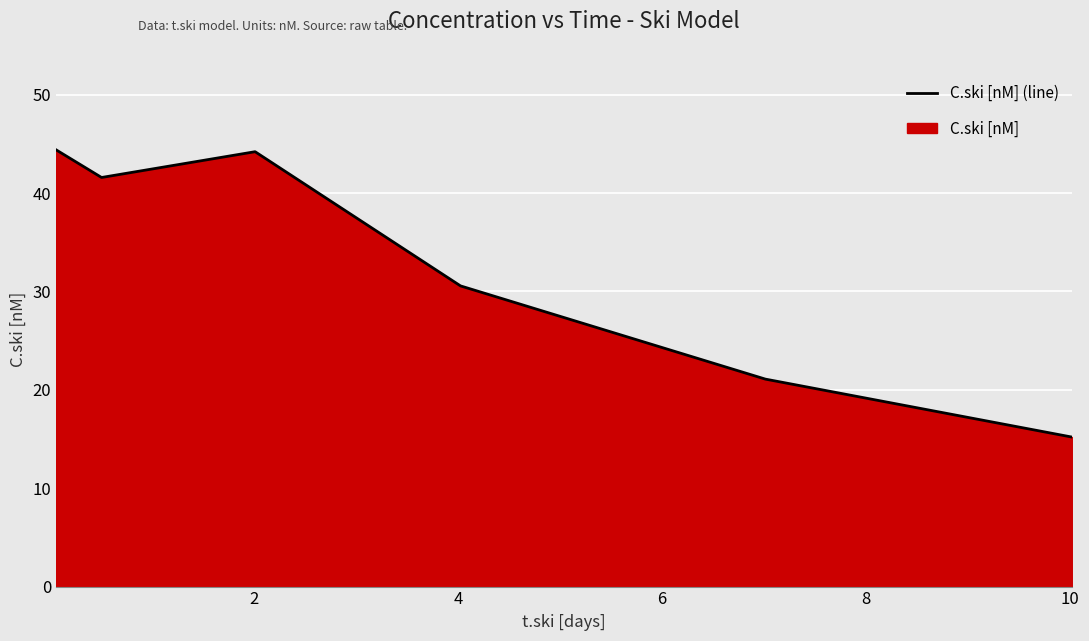

True or false: there are more than 1 points higher than both neighbors.

False